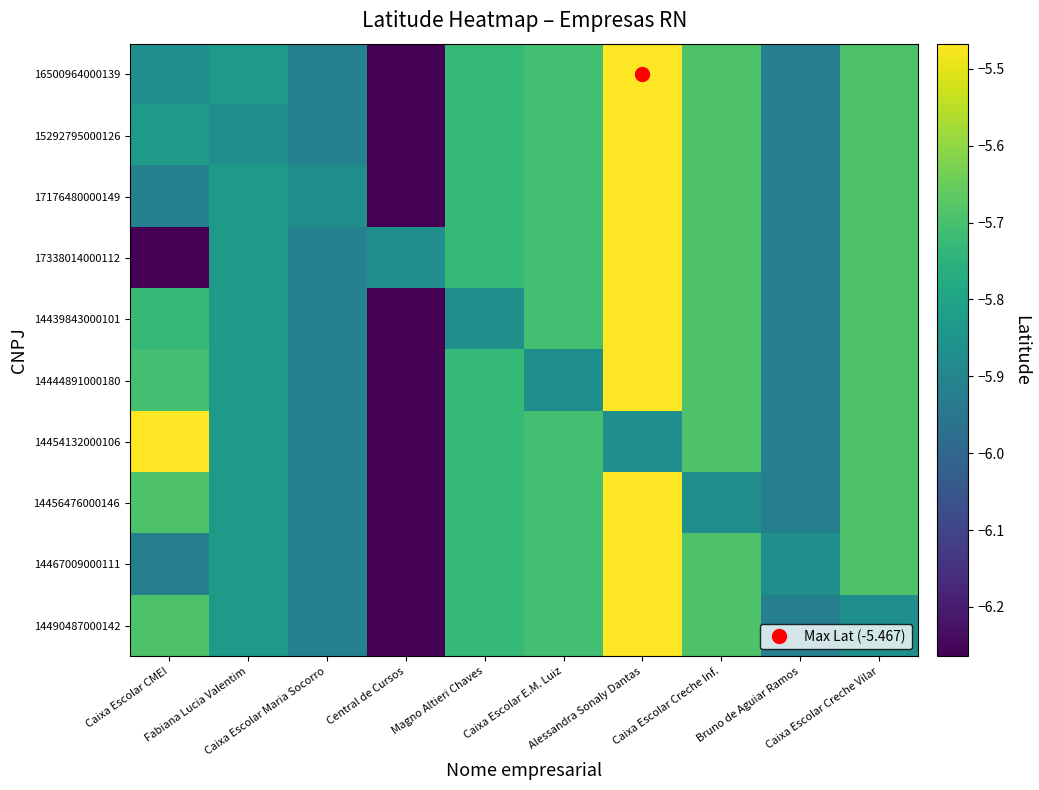

Reading right to left, extract all data points from this chart.

16500964000139: Caixa Escolar Creche Vilar=-5.7	Bruno de Aguiar Ramos=-5.9	Caixa Escolar Creche Inf.=-5.7	Alessandra Sonaly Dantas=-5.5	Caixa Escolar E.M. Luiz=-5.7	Magno Altieri Chaves=-5.7	Central de Cursos=-6.3	Caixa Escolar Maria Socorro=-5.9	Fabiana Lucia Valentim=-5.8	Caixa Escolar CMEI=-5.9
15292795000126: Caixa Escolar Creche Vilar=-5.7	Bruno de Aguiar Ramos=-5.9	Caixa Escolar Creche Inf.=-5.7	Alessandra Sonaly Dantas=-5.5	Caixa Escolar E.M. Luiz=-5.7	Magno Altieri Chaves=-5.7	Central de Cursos=-6.3	Caixa Escolar Maria Socorro=-5.9	Fabiana Lucia Valentim=-5.9	Caixa Escolar CMEI=-5.8
17176480000149: Caixa Escolar Creche Vilar=-5.7	Bruno de Aguiar Ramos=-5.9	Caixa Escolar Creche Inf.=-5.7	Alessandra Sonaly Dantas=-5.5	Caixa Escolar E.M. Luiz=-5.7	Magno Altieri Chaves=-5.7	Central de Cursos=-6.3	Caixa Escolar Maria Socorro=-5.9	Fabiana Lucia Valentim=-5.8	Caixa Escolar CMEI=-5.9
17338014000112: Caixa Escolar Creche Vilar=-5.7	Bruno de Aguiar Ramos=-5.9	Caixa Escolar Creche Inf.=-5.7	Alessandra Sonaly Dantas=-5.5	Caixa Escolar E.M. Luiz=-5.7	Magno Altieri Chaves=-5.7	Central de Cursos=-5.9	Caixa Escolar Maria Socorro=-5.9	Fabiana Lucia Valentim=-5.8	Caixa Escolar CMEI=-6.3
14439843000101: Caixa Escolar Creche Vilar=-5.7	Bruno de Aguiar Ramos=-5.9	Caixa Escolar Creche Inf.=-5.7	Alessandra Sonaly Dantas=-5.5	Caixa Escolar E.M. Luiz=-5.7	Magno Altieri Chaves=-5.9	Central de Cursos=-6.3	Caixa Escolar Maria Socorro=-5.9	Fabiana Lucia Valentim=-5.8	Caixa Escolar CMEI=-5.7
14444891000180: Caixa Escolar Creche Vilar=-5.7	Bruno de Aguiar Ramos=-5.9	Caixa Escolar Creche Inf.=-5.7	Alessandra Sonaly Dantas=-5.5	Caixa Escolar E.M. Luiz=-5.9	Magno Altieri Chaves=-5.7	Central de Cursos=-6.3	Caixa Escolar Maria Socorro=-5.9	Fabiana Lucia Valentim=-5.8	Caixa Escolar CMEI=-5.7
14454132000106: Caixa Escolar Creche Vilar=-5.7	Bruno de Aguiar Ramos=-5.9	Caixa Escolar Creche Inf.=-5.7	Alessandra Sonaly Dantas=-5.9	Caixa Escolar E.M. Luiz=-5.7	Magno Altieri Chaves=-5.7	Central de Cursos=-6.3	Caixa Escolar Maria Socorro=-5.9	Fabiana Lucia Valentim=-5.8	Caixa Escolar CMEI=-5.5
14456476000146: Caixa Escolar Creche Vilar=-5.7	Bruno de Aguiar Ramos=-5.9	Caixa Escolar Creche Inf.=-5.9	Alessandra Sonaly Dantas=-5.5	Caixa Escolar E.M. Luiz=-5.7	Magno Altieri Chaves=-5.7	Central de Cursos=-6.3	Caixa Escolar Maria Socorro=-5.9	Fabiana Lucia Valentim=-5.8	Caixa Escolar CMEI=-5.7
14467009000111: Caixa Escolar Creche Vilar=-5.7	Bruno de Aguiar Ramos=-5.9	Caixa Escolar Creche Inf.=-5.7	Alessandra Sonaly Dantas=-5.5	Caixa Escolar E.M. Luiz=-5.7	Magno Altieri Chaves=-5.7	Central de Cursos=-6.3	Caixa Escolar Maria Socorro=-5.9	Fabiana Lucia Valentim=-5.8	Caixa Escolar CMEI=-5.9
14490487000142: Caixa Escolar Creche Vilar=-5.9	Bruno de Aguiar Ramos=-5.9	Caixa Escolar Creche Inf.=-5.7	Alessandra Sonaly Dantas=-5.5	Caixa Escolar E.M. Luiz=-5.7	Magno Altieri Chaves=-5.7	Central de Cursos=-6.3	Caixa Escolar Maria Socorro=-5.9	Fabiana Lucia Valentim=-5.8	Caixa Escolar CMEI=-5.7